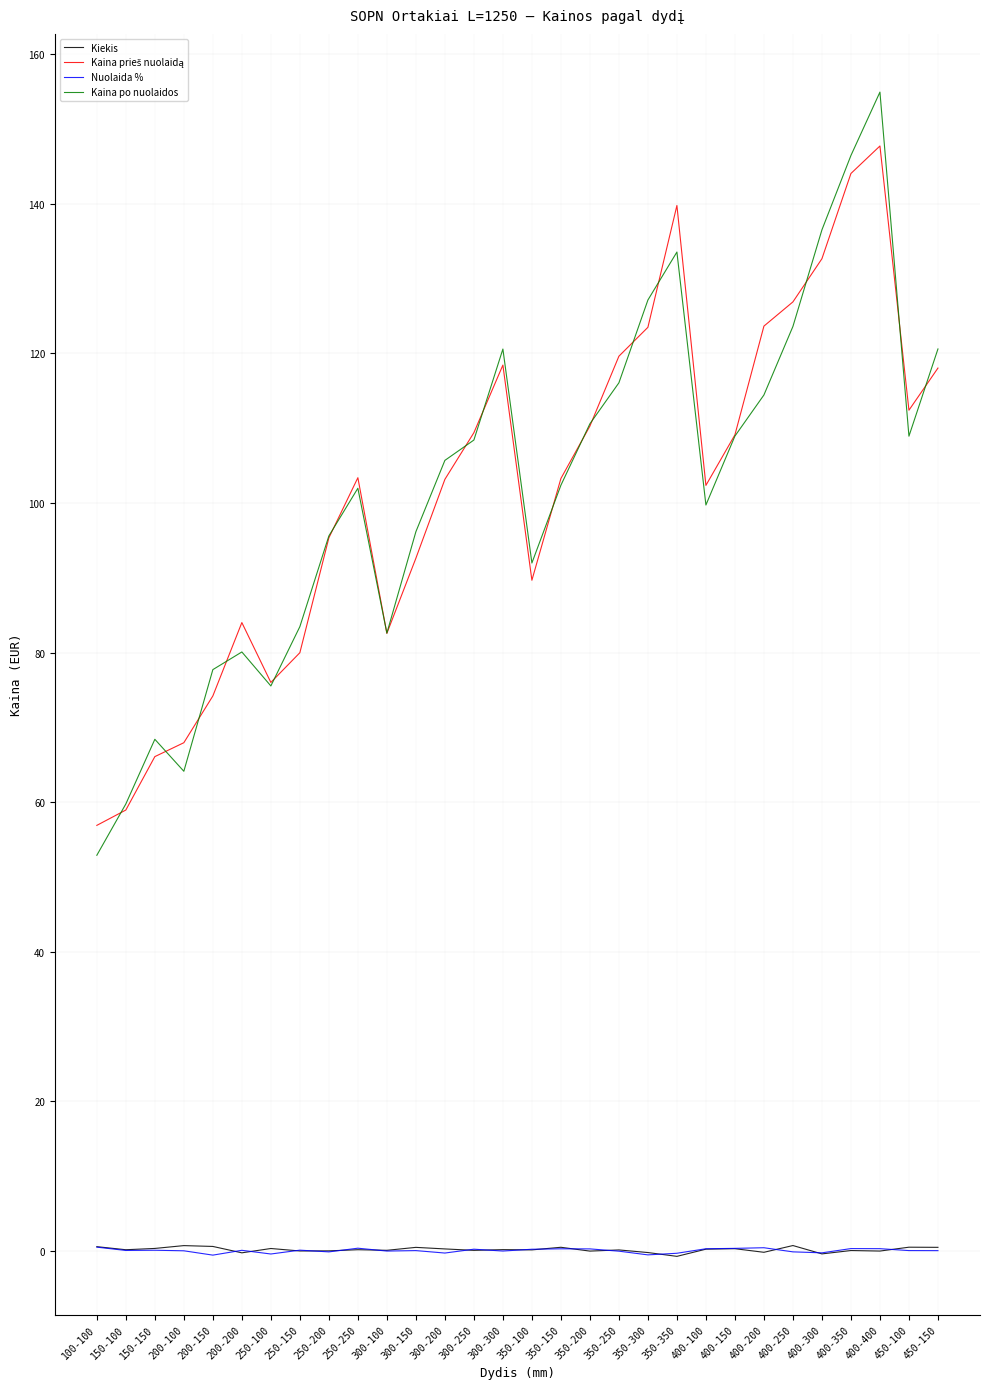

Read the Kiekis value at 350-250.

0.1